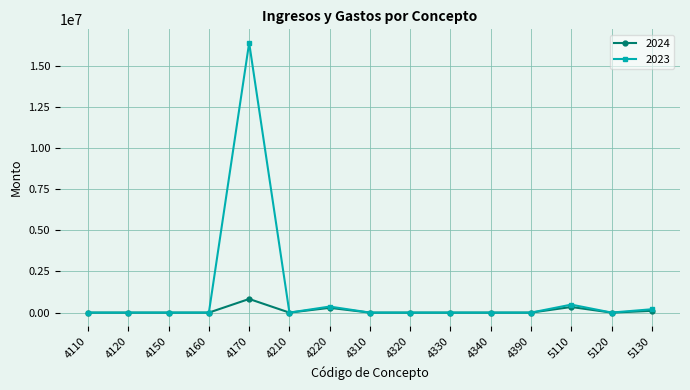

Which series has the largest total across all categories?

2023